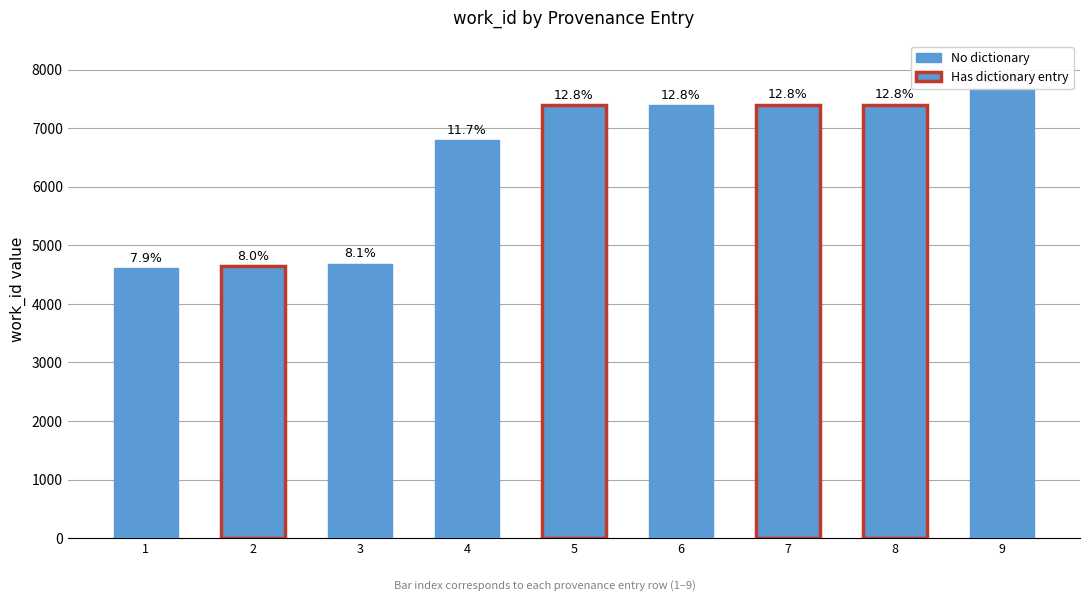

At which label does the data first exceed 7399?

6